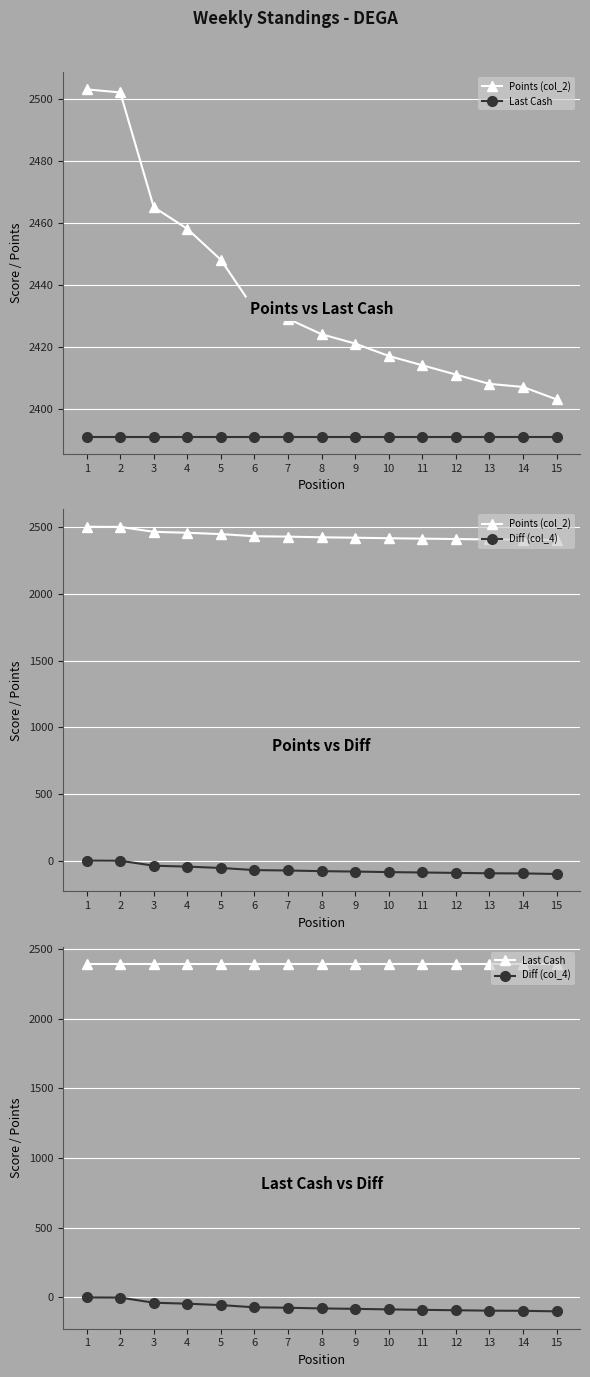

At which label is Points (col_2) closest to 2453?

4